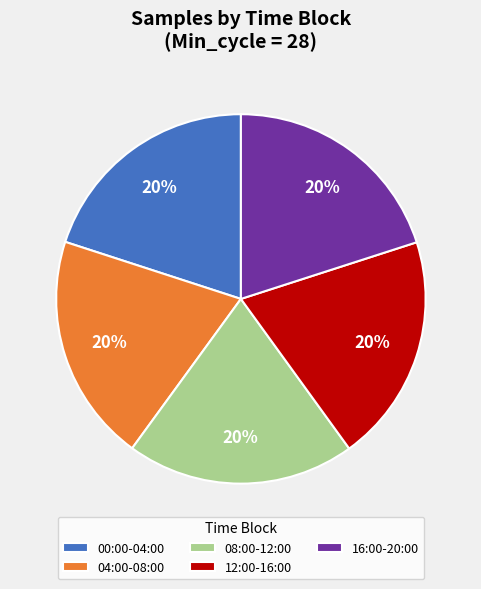

Does 00:00-04:00 represent more than half of the total?

No